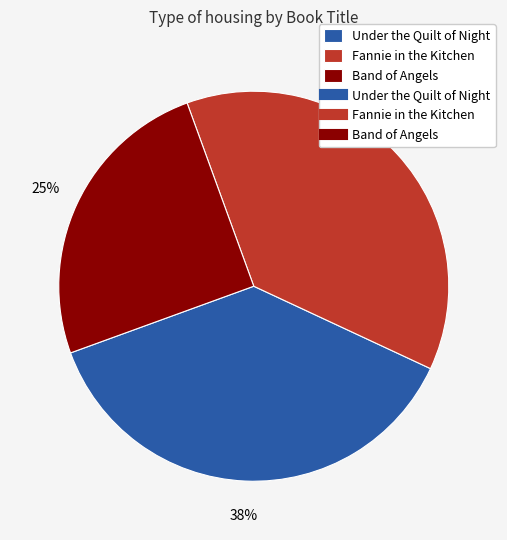

Does any single category account for the majority?

No